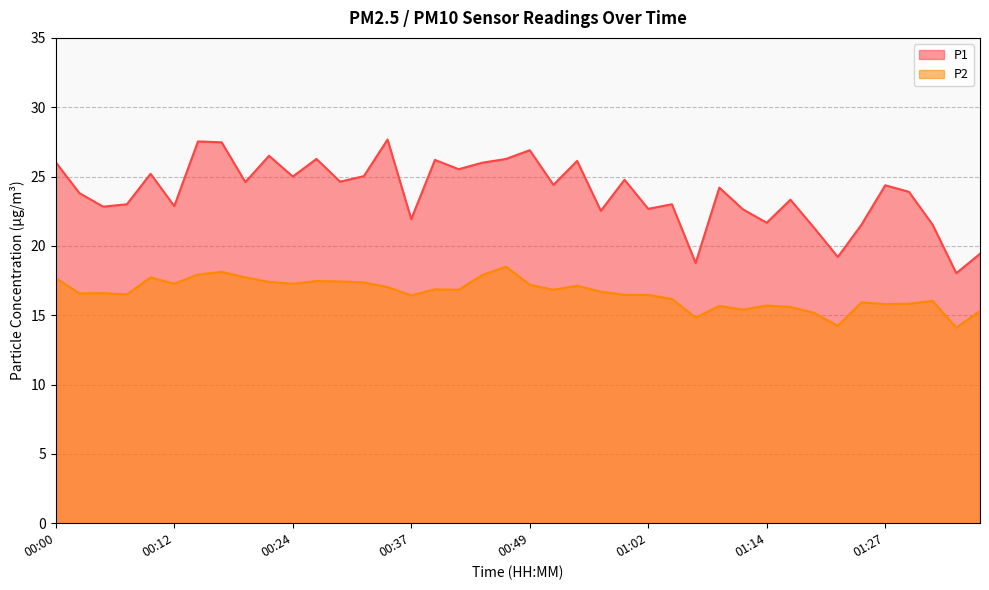

What is the spread (max minus min) of values at 01:07?

3.9